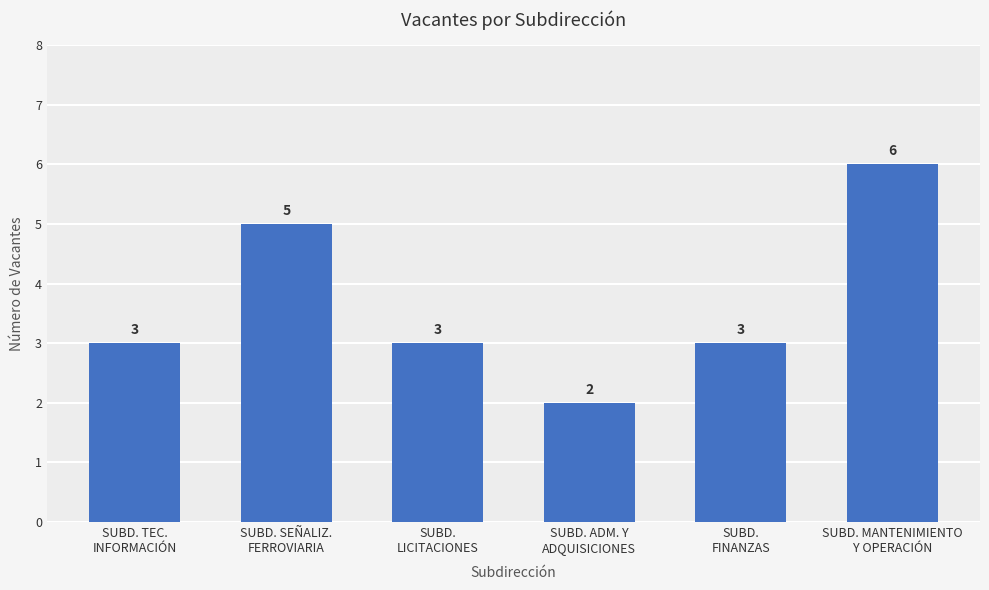

What is the sum of the values at SUBD. MANTENIMIENTO
Y OPERACIÓN and SUBD. TEC.
INFORMACIÓN?

9